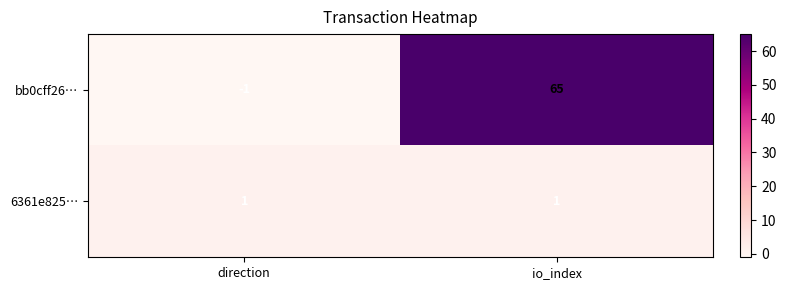

Reading left to right, what are all the values shown in this chart?

bb0cff26…: -1	65
6361e825…: 1	1